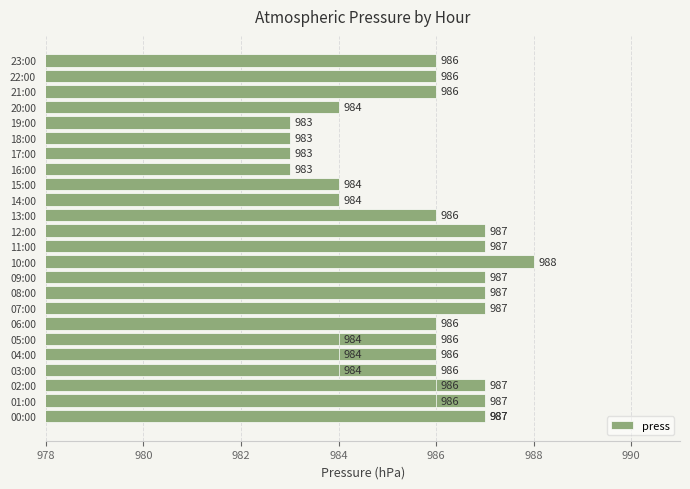

What is the minimum value shown in the chart?

983